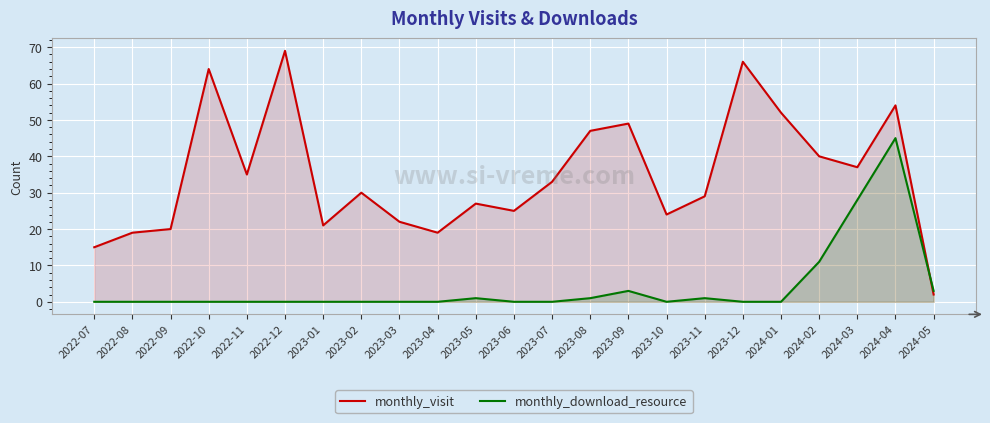

Where do monthly_visit and monthly_download_resource first cross each other?

2024-04 and 2024-05